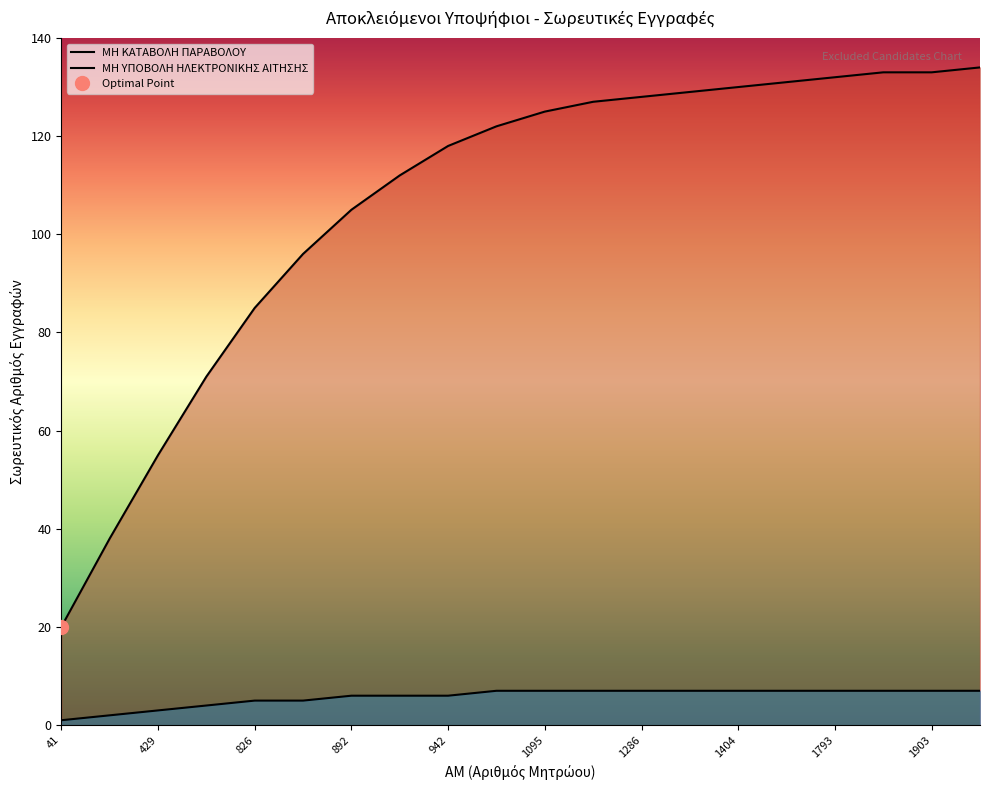

True or false: ΜΗ ΥΠΟΒΟΛΗ ΗΛΕΚΤΡΟΝΙΚΗΣ ΑΙΤΗΣΗΣ and ΜΗ ΚΑΤΑΒΟΛΗ ΠΑΡΑΒΟΛΟΥ cross at least once.

False